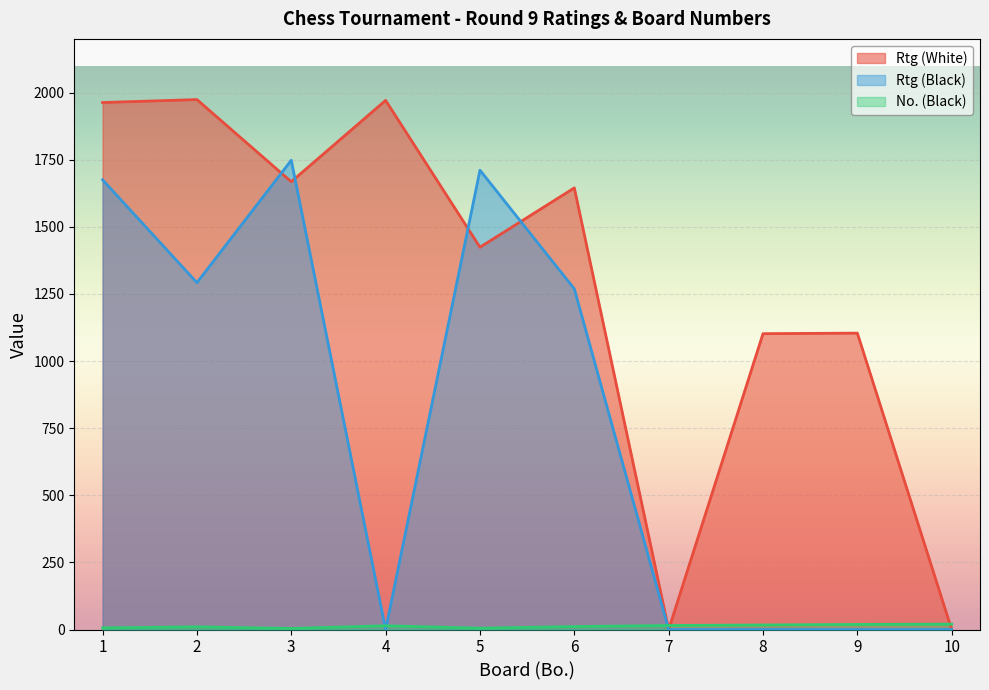

Which category has the highest value across all series?

2